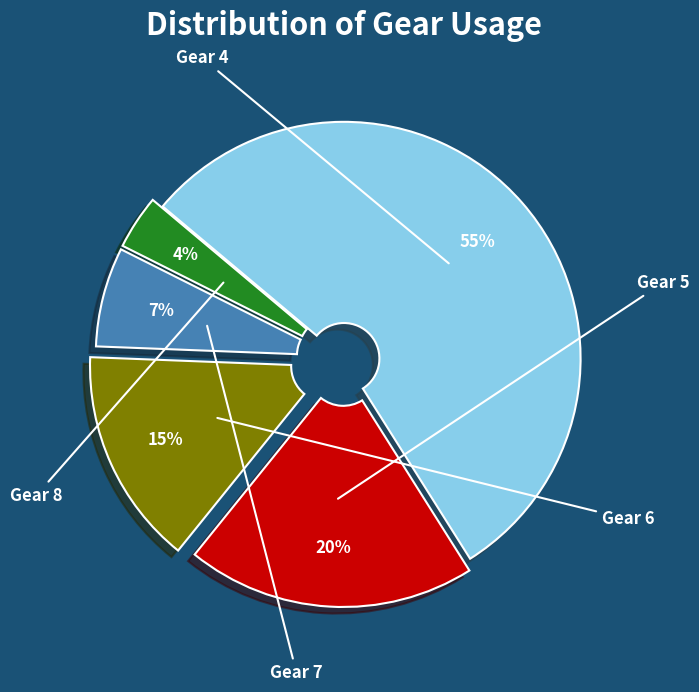

How many segments does this pie chart have?

5